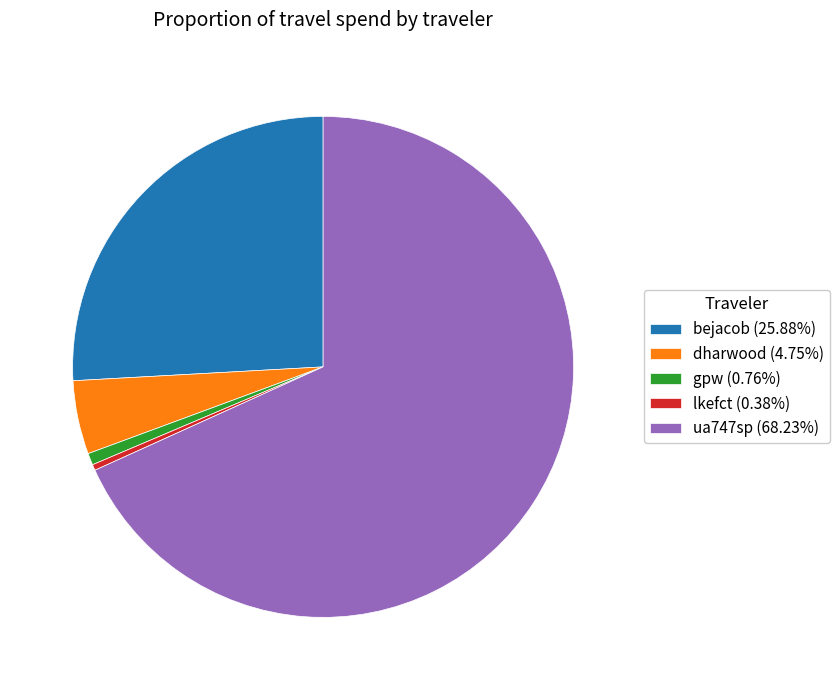

Do ua747sp (68.23%) and bejacob (25.88%) together represent more than half of the pie?

Yes